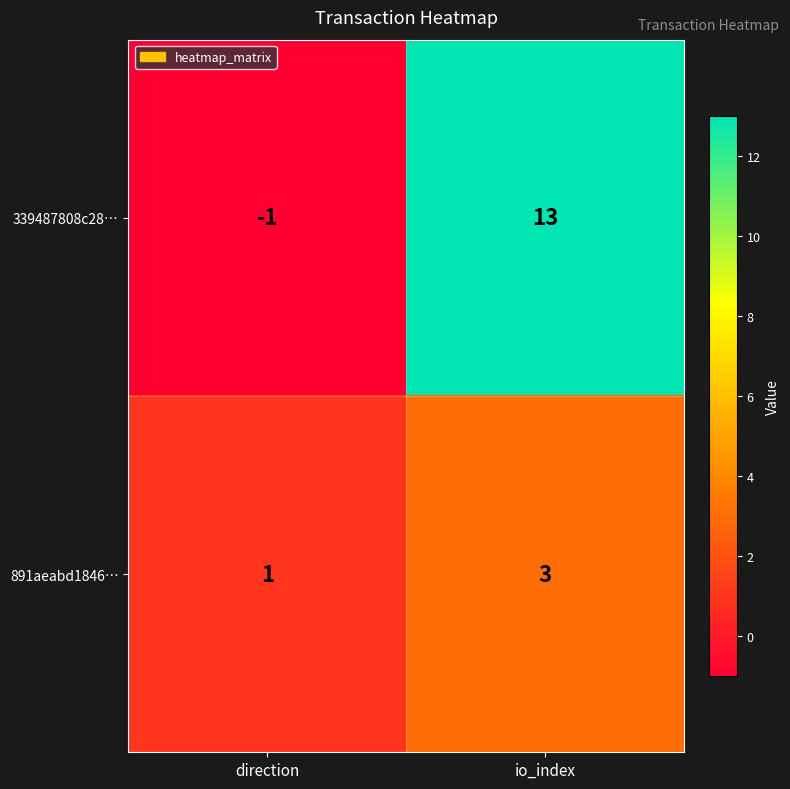

What is the sum of all 891aeabd1846… values?

4